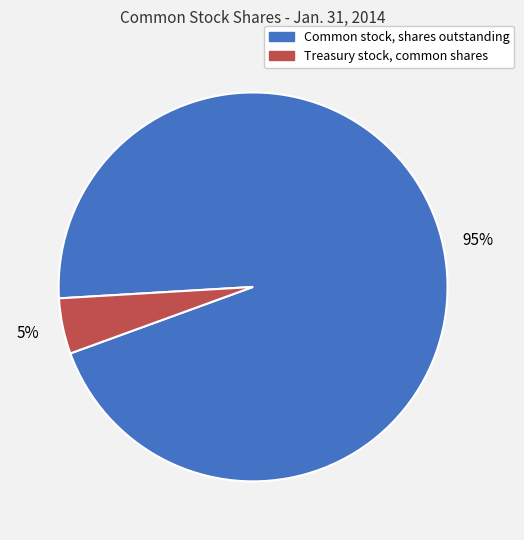

Is there any slice that represents more than half of the pie?

Yes